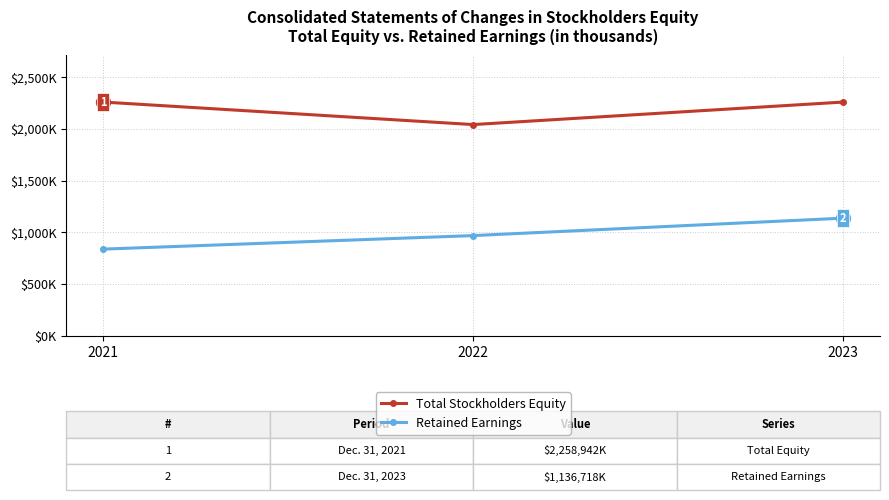

What is the maximum value shown in the chart?

2258942